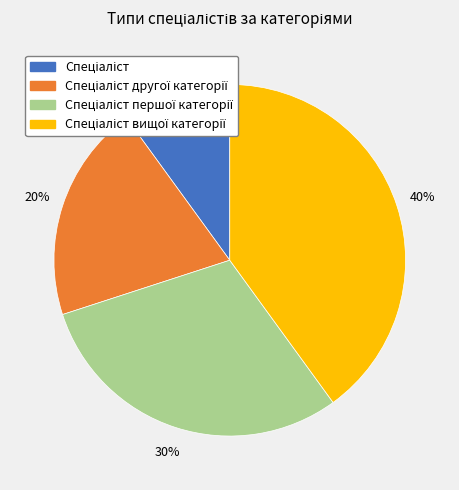

To the nearest percent, what is the difference between the largest and smallest slice percentages?

30%